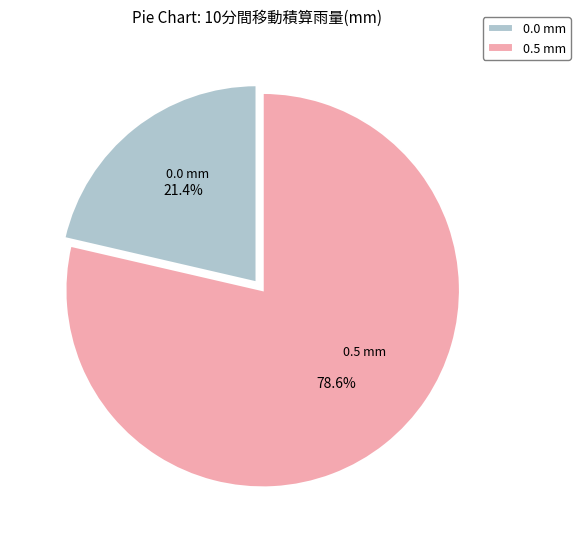

How many slices are in this pie chart?

2